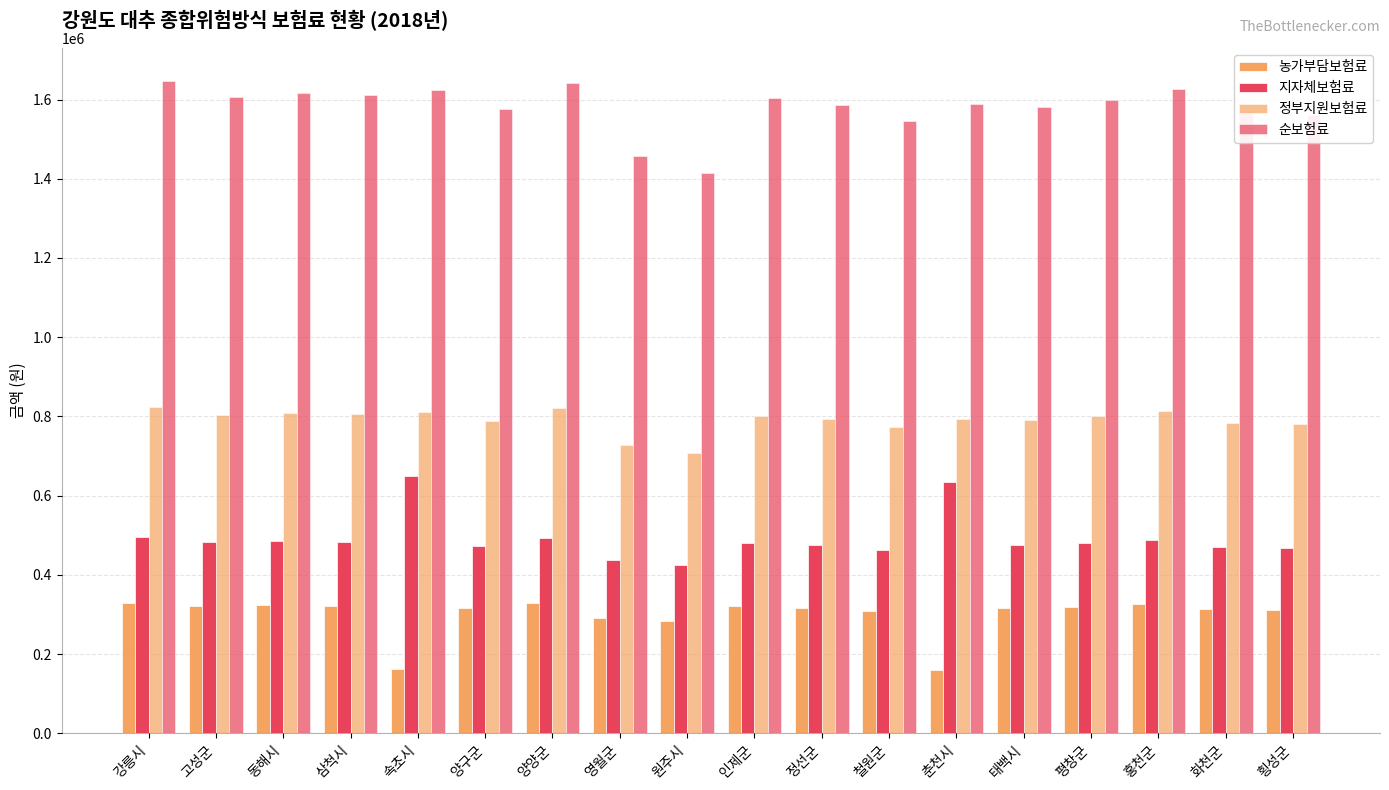

How many distinct data groups are displayed?

4